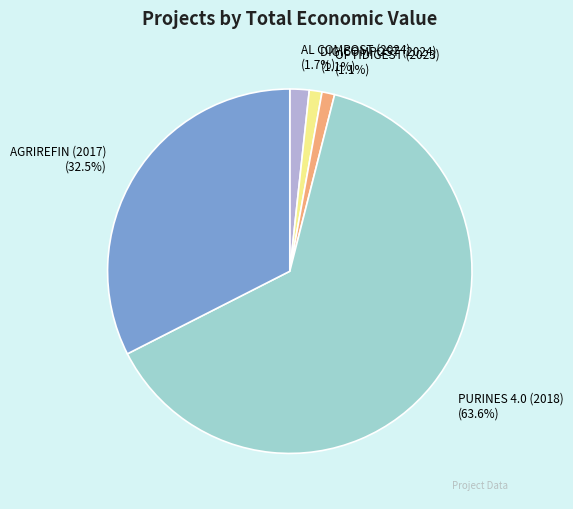

Approximately how many times larger is the value at AL COMPOST (2024) compared to DIGICOMPOST (2024)?

1.5